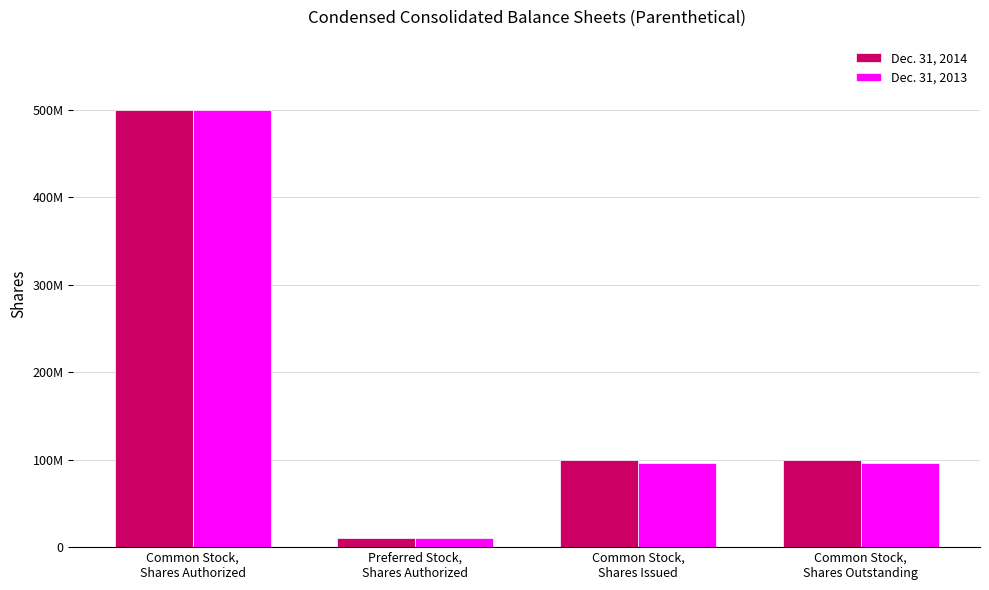

Rank the categories by Dec. 31, 2013 value from lowest to highest.

Preferred Stock,
Shares Authorized, Common Stock,
Shares Issued, Common Stock,
Shares Outstanding, Common Stock,
Shares Authorized